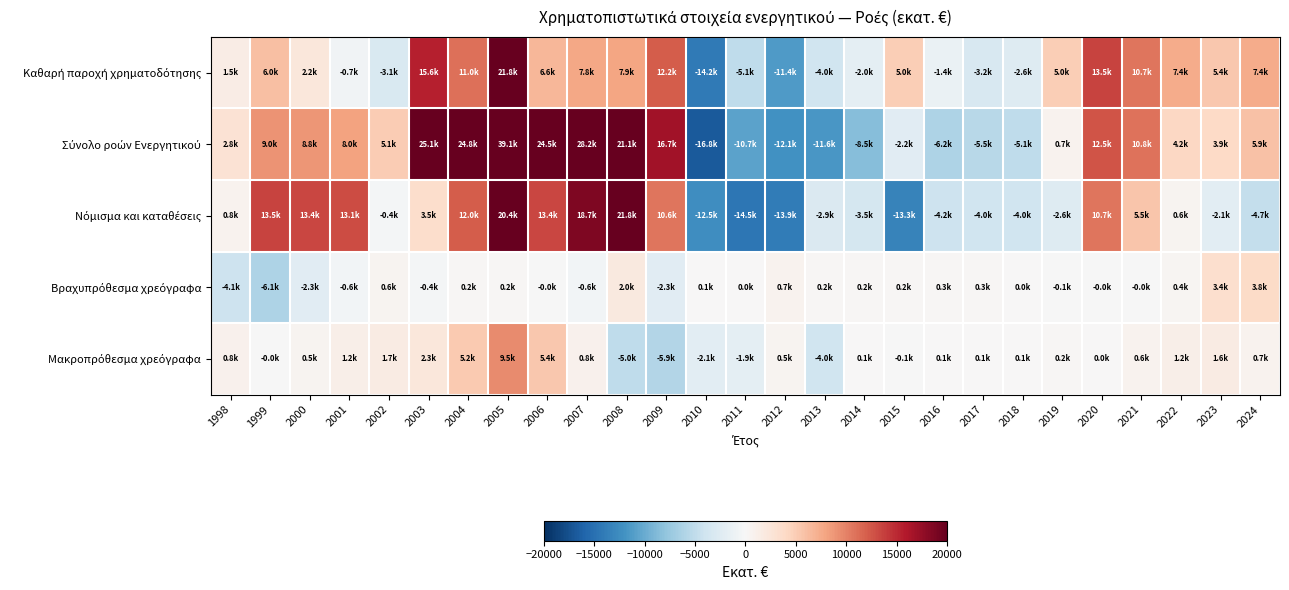

What is the greatest value displayed?

39057.6